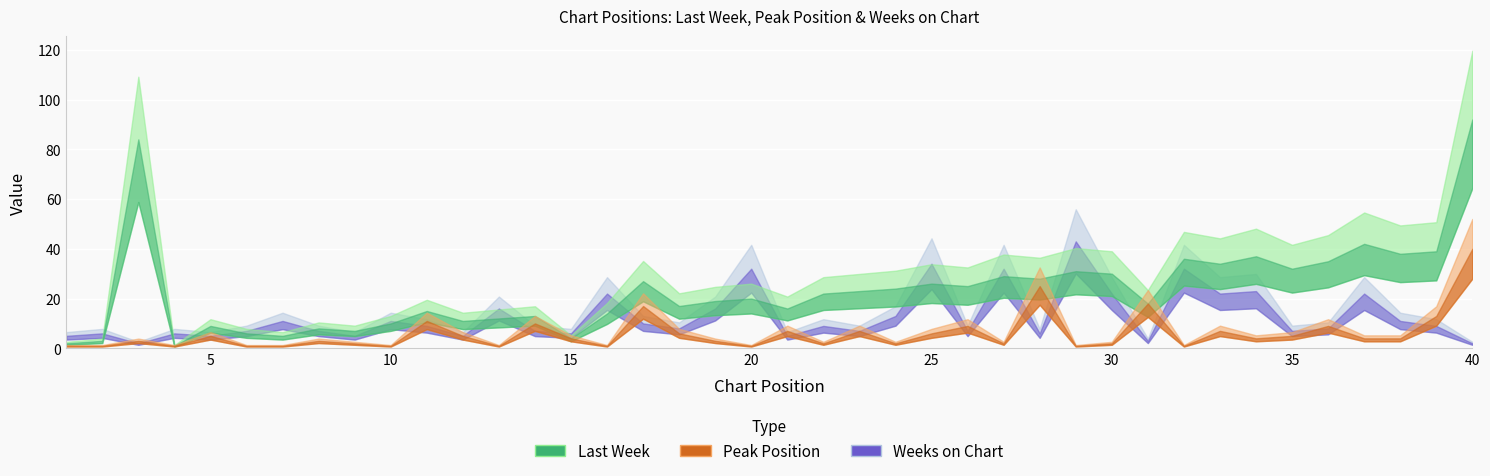

What is the value of the Last Week point at the 20th from the left?

20